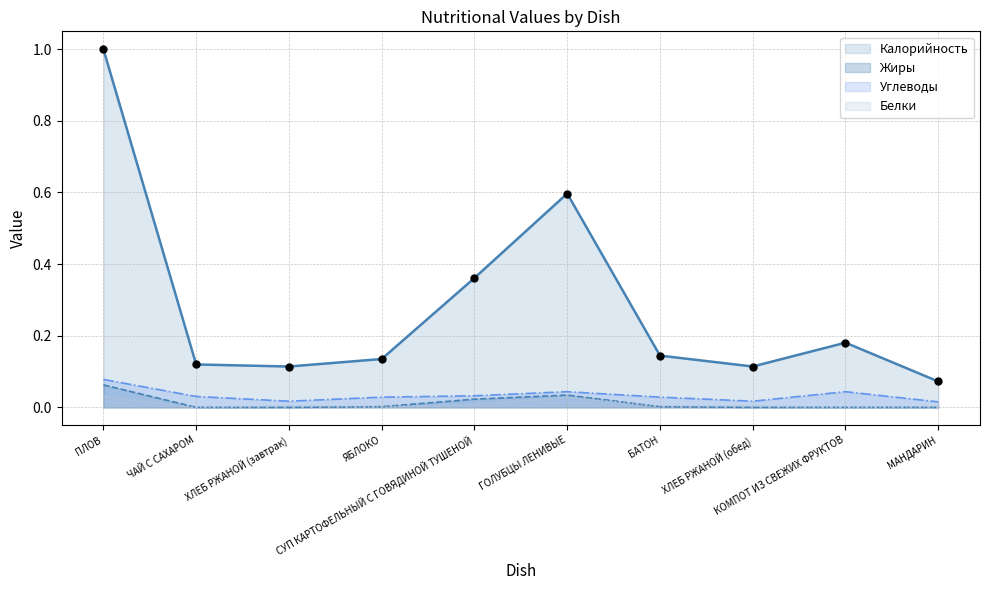

Which series has the largest total across all categories?

Калорийность